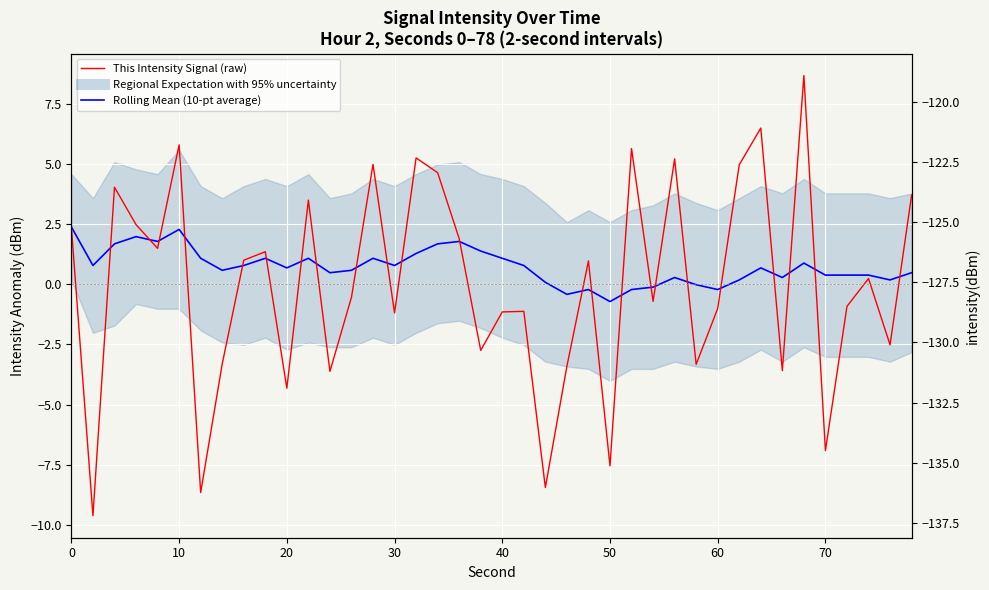

What is the highest value of the Rolling Mean (10-pt average) series?

2.4